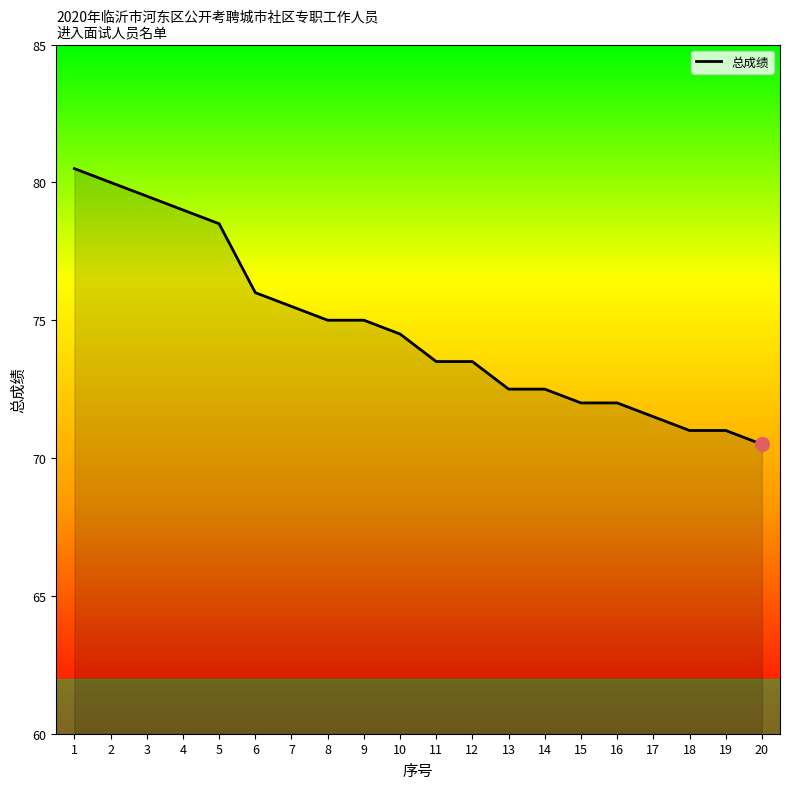

How many lines are shown in the chart?

1